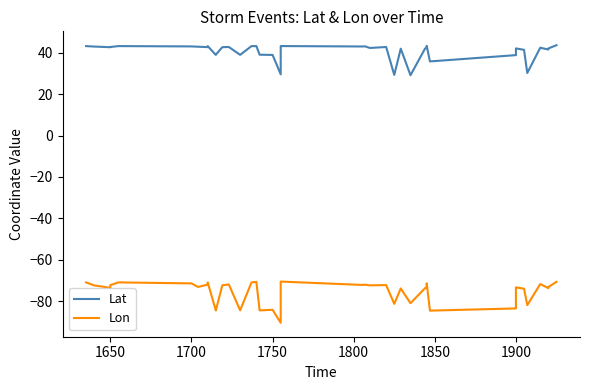

What are all the series names shown in the legend?

Lat, Lon